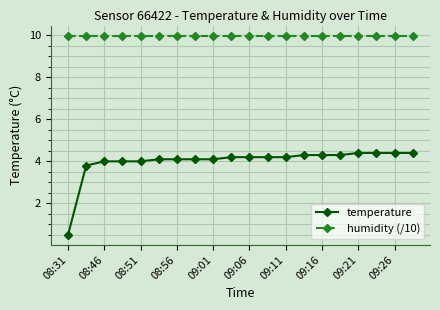

Reading right to left, what are all the values shown in this chart?

temperature: 4.4	4.4	4.4	4.4	4.3	4.3	4.3	4.2	4.2	4.2	4.2	4.1	4.1	4.1	4.1	4.0	4.0	4.0	3.8	0.5
humidity (/10): 10.0	10.0	10.0	10.0	10.0	10.0	10.0	10.0	10.0	10.0	10.0	10.0	10.0	10.0	10.0	10.0	10.0	10.0	10.0	10.0